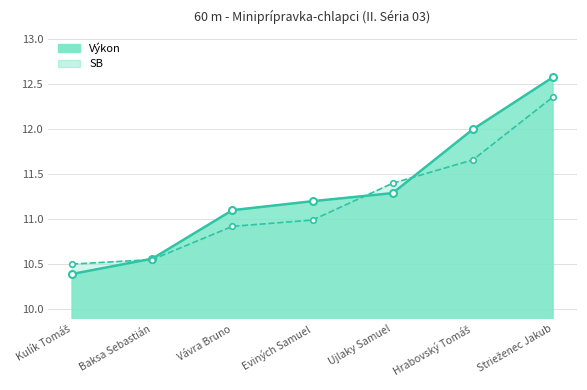

Which series has the largest total across all categories?

Výkon_line